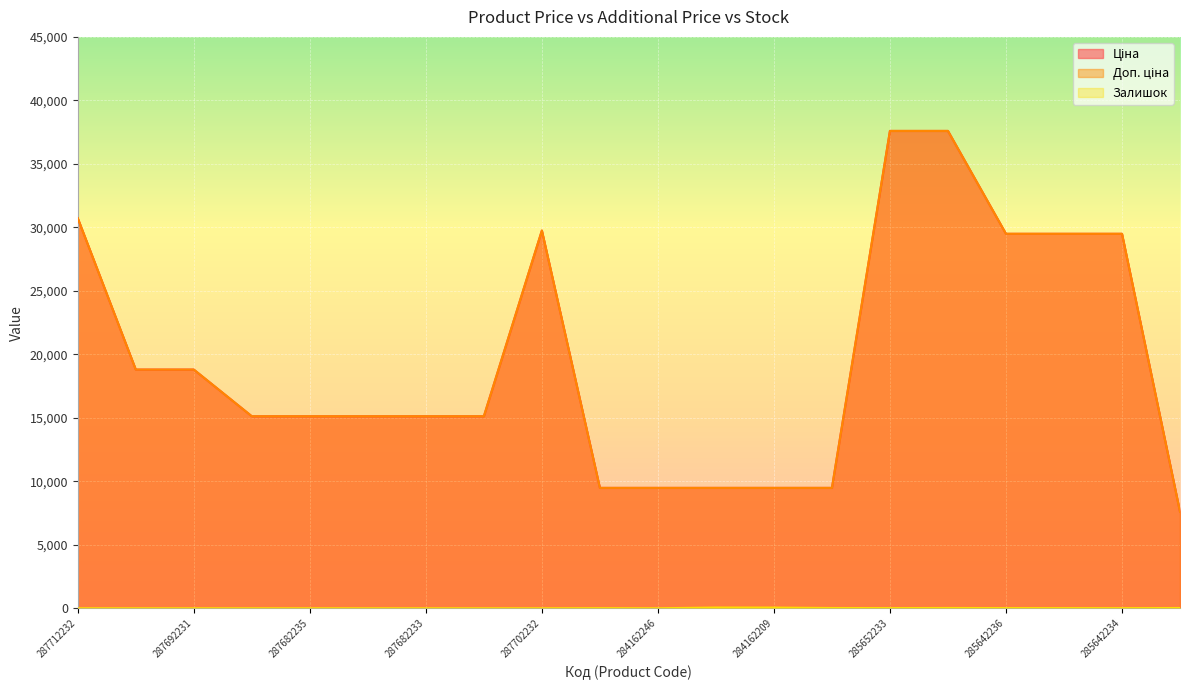

In Залишок, how many points are lower than both neighbors (excluding endpoints)?

3